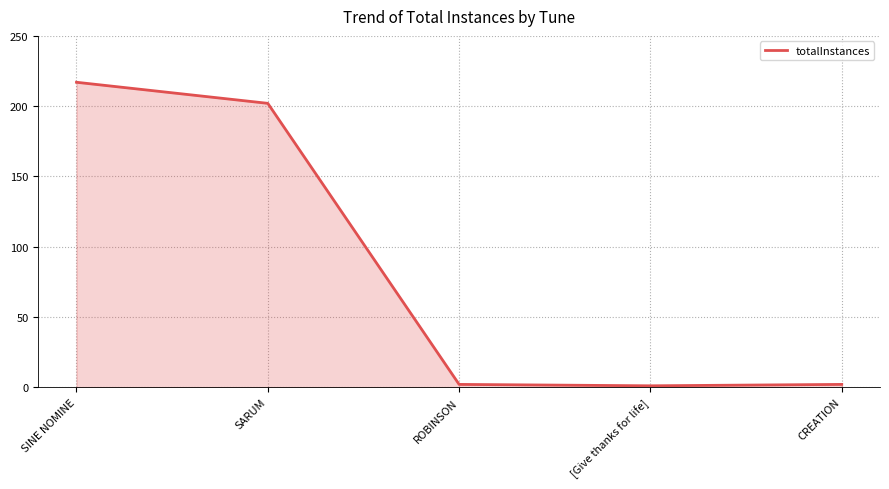

Where is the data nearest to the value 109?

SARUM